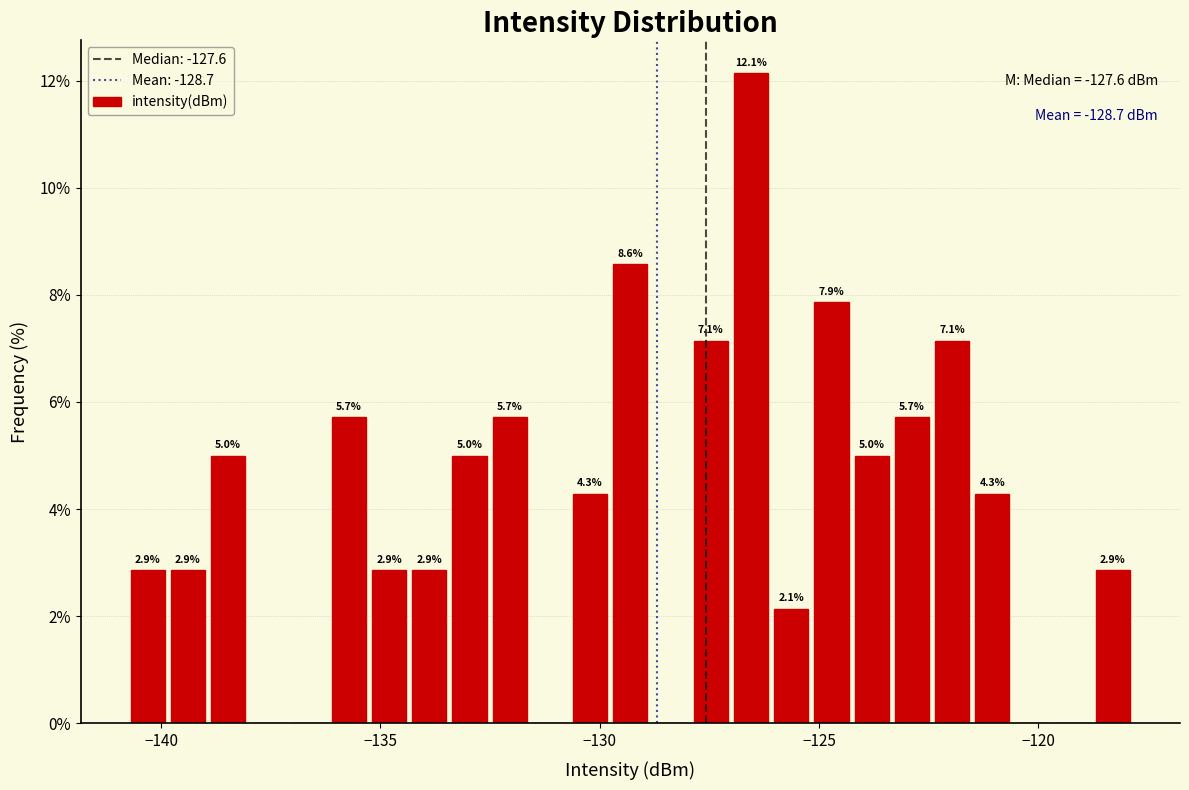

Around what value on the x-axis is the tallest bar? Give the approximate position of its centre, as read against the axis.

-126.5